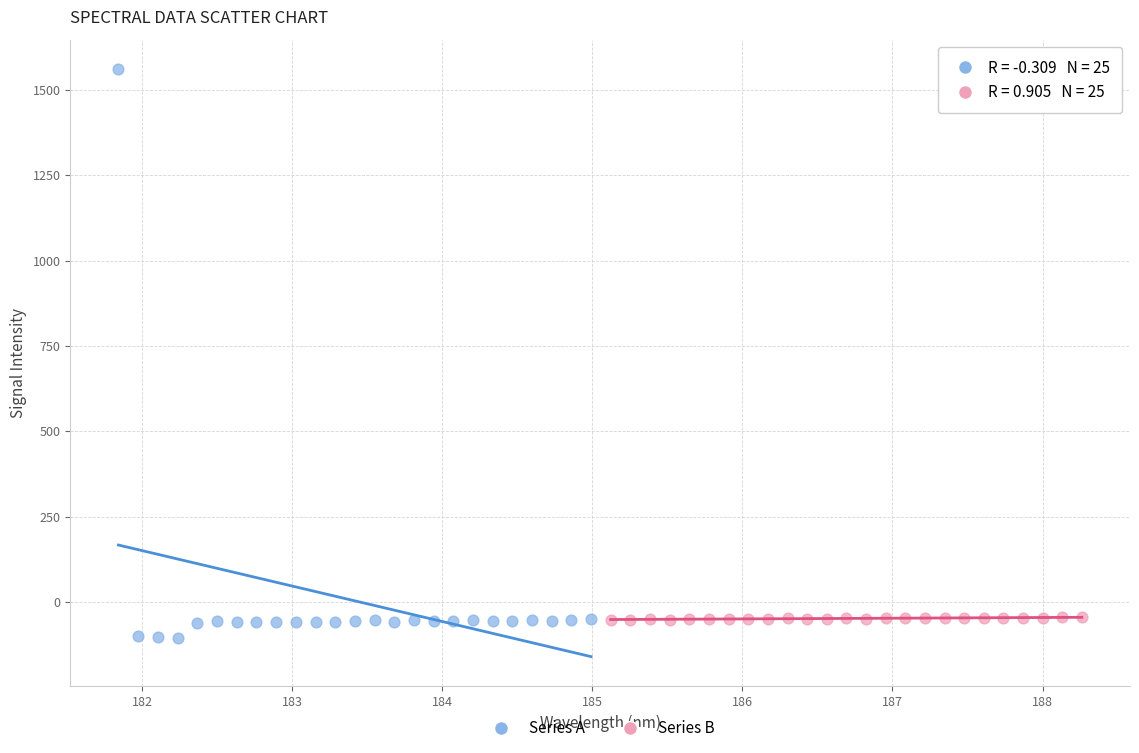

Which series contains the highest Y value?

Series A